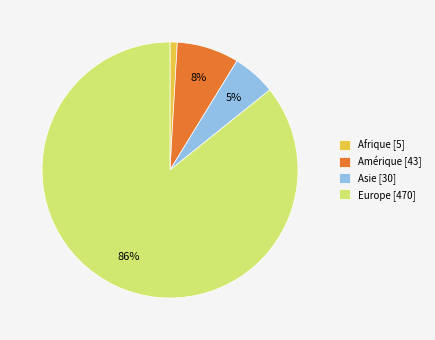

To the nearest percent, what is the average slice percentage?

25%